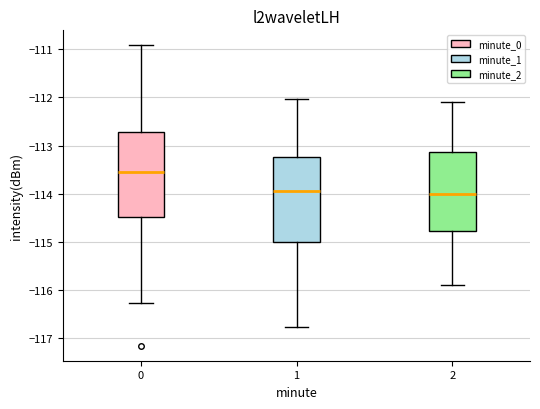

Reading left to right, read every box against the y-axis: the position of its median line, the range the box covers, and the ends of its whiskers. The values are not printed on the chart, so give them approximately, as read against the axis.

0: median -113.6, box -114.5 to -112.7, whiskers -116.3 to -110.9
1: median -113.9, box -115.0 to -113.2, whiskers -116.8 to -112.0
2: median -114.0, box -114.8 to -113.1, whiskers -115.9 to -112.1